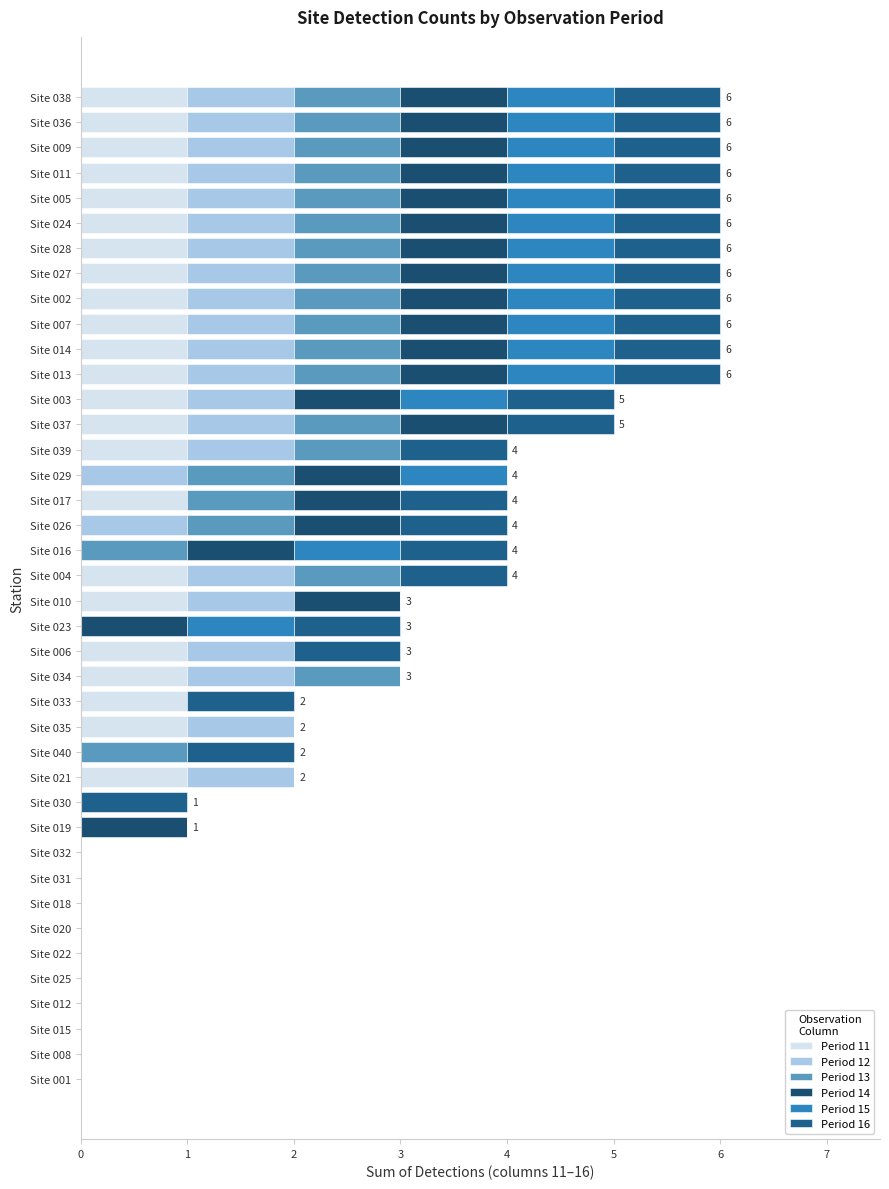

How many data points does each series have?

40